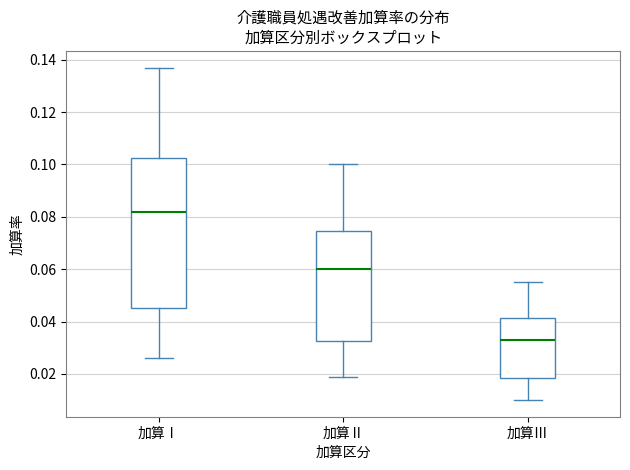

Which box has the highest median line?

加算Ⅰ